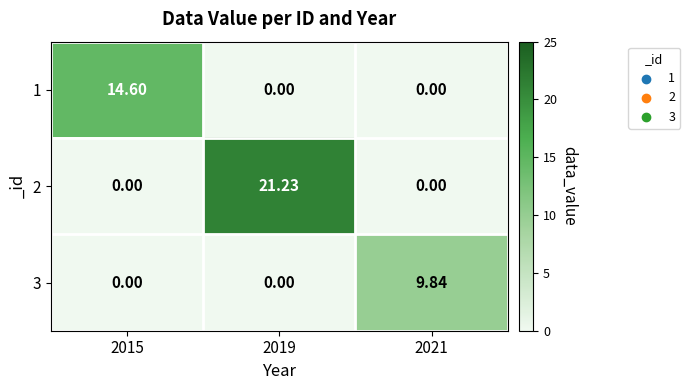

Count the number of categories in the chart.

3